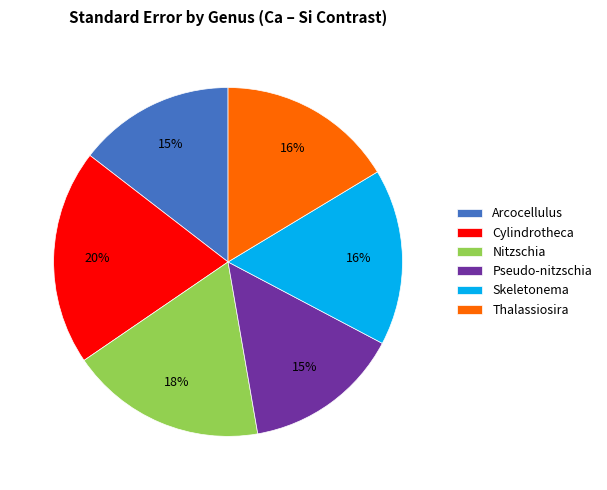

To the nearest percent, what portion does Thalassiosira represent?

16%